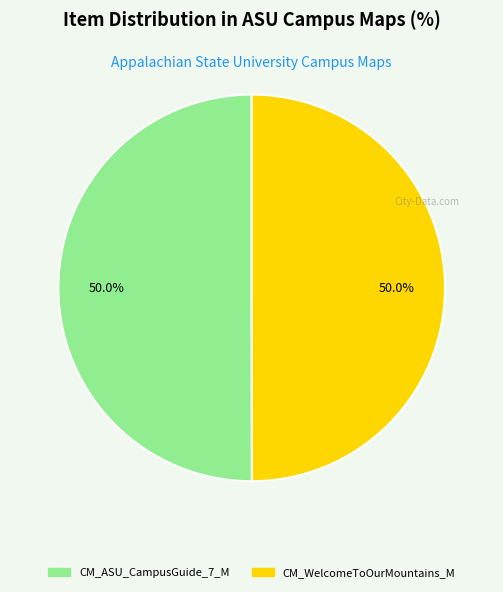

True or false: CM_WelcomeToOurMountains_M accounts for 50% of the total.

True